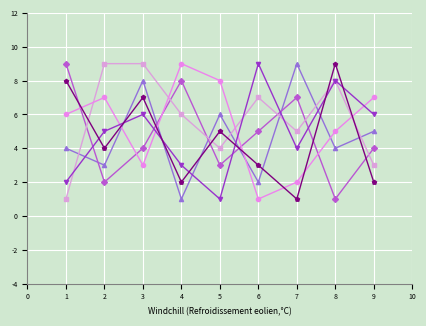

What is the maximum value shown in the chart?

9